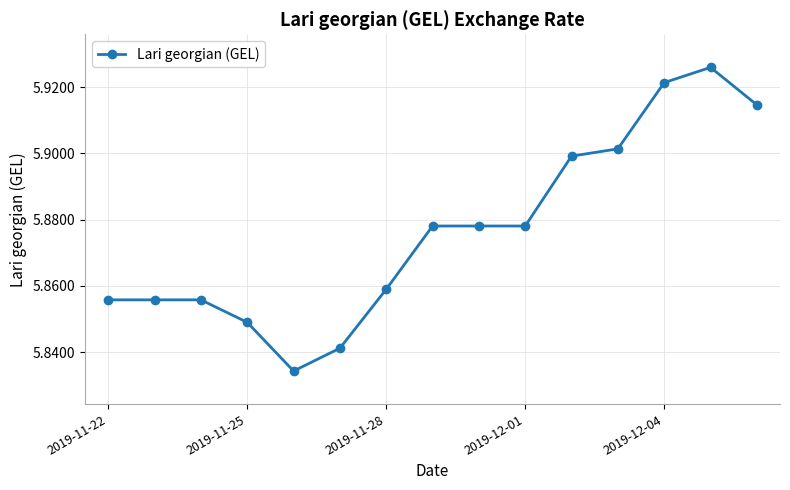

True or false: there are more than 0 points higher than both neighbors.

True